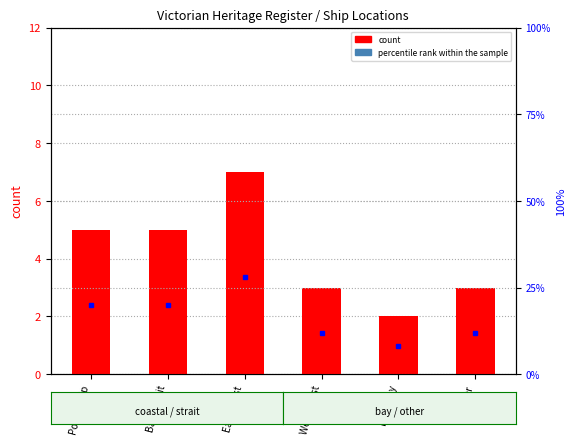

What is the value of the percentile rank within the sample bar at the 4th from the left?

12